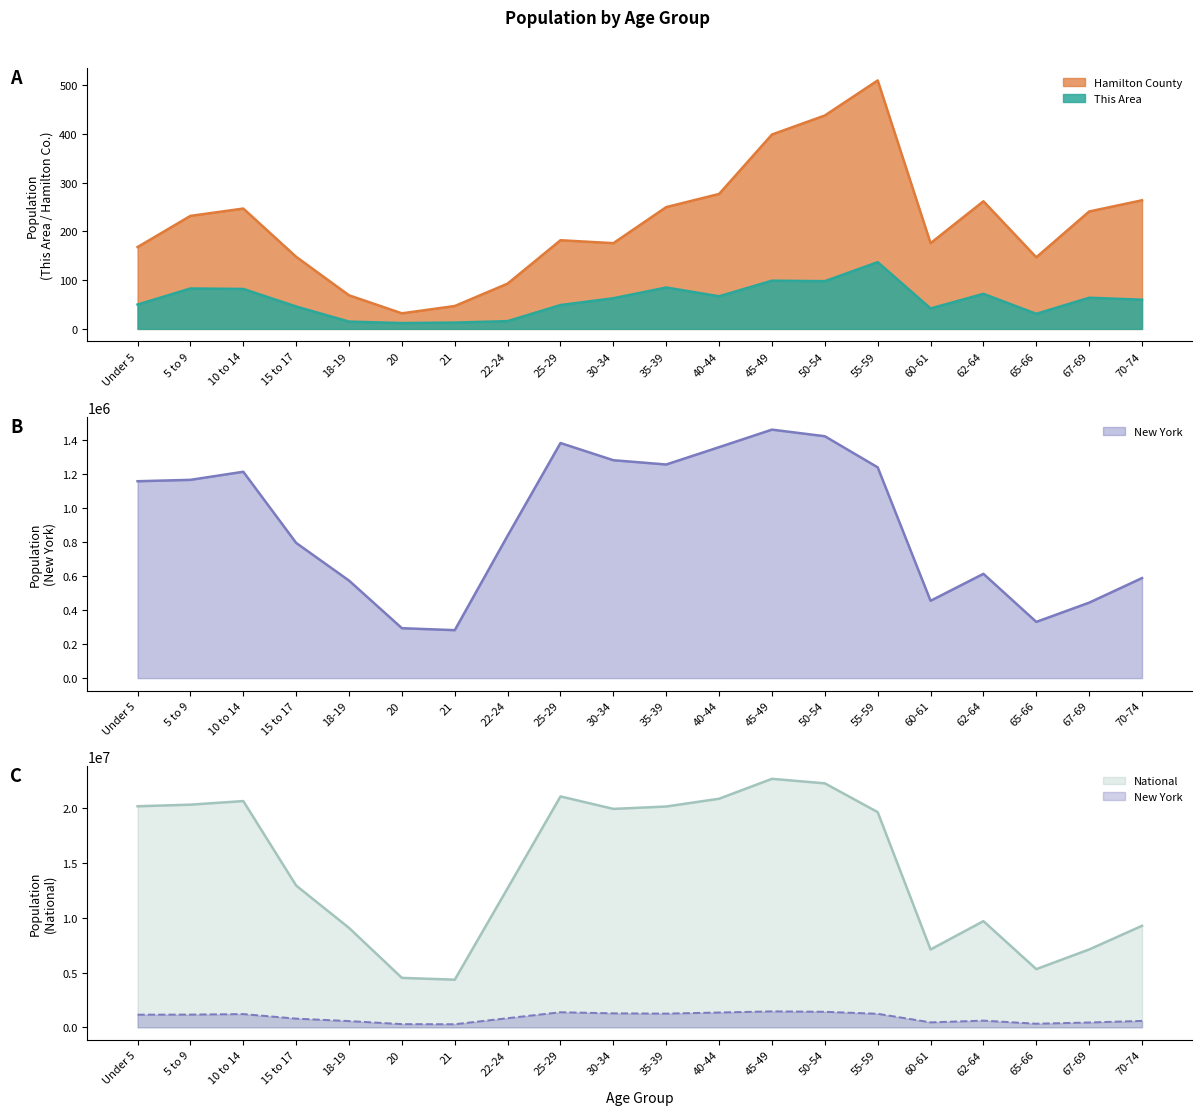

At 62-64, list the series in order from smallest to largest.

This Area, Hamilton County, New York, National